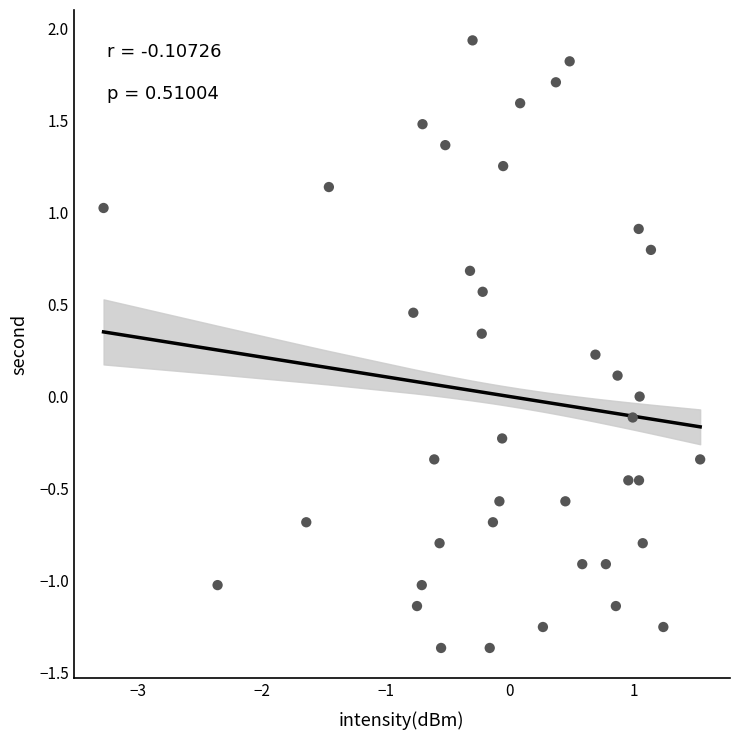

What is the range of X values (max minus min)?

4.8